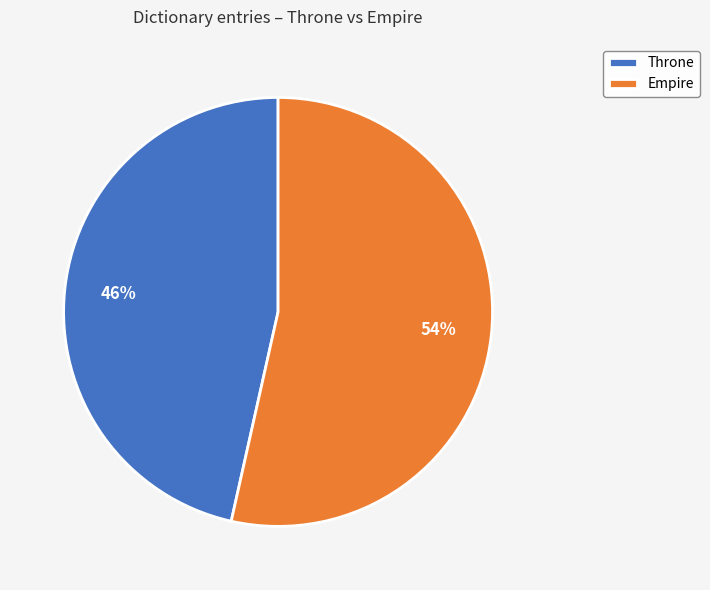

Which has a higher value, Empire or Throne?

Empire